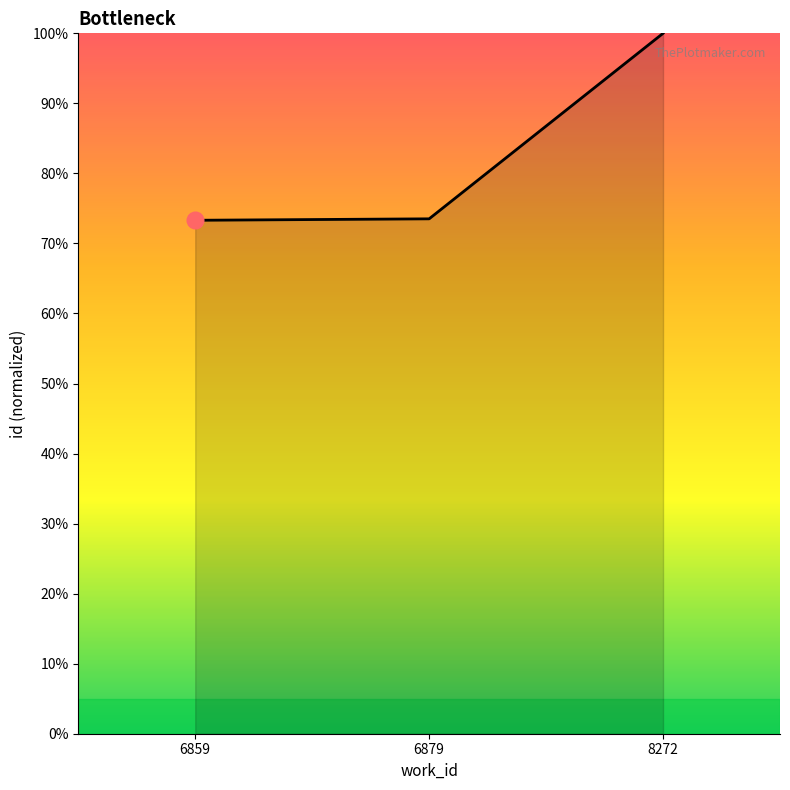

How many categories are shown in the chart?

3